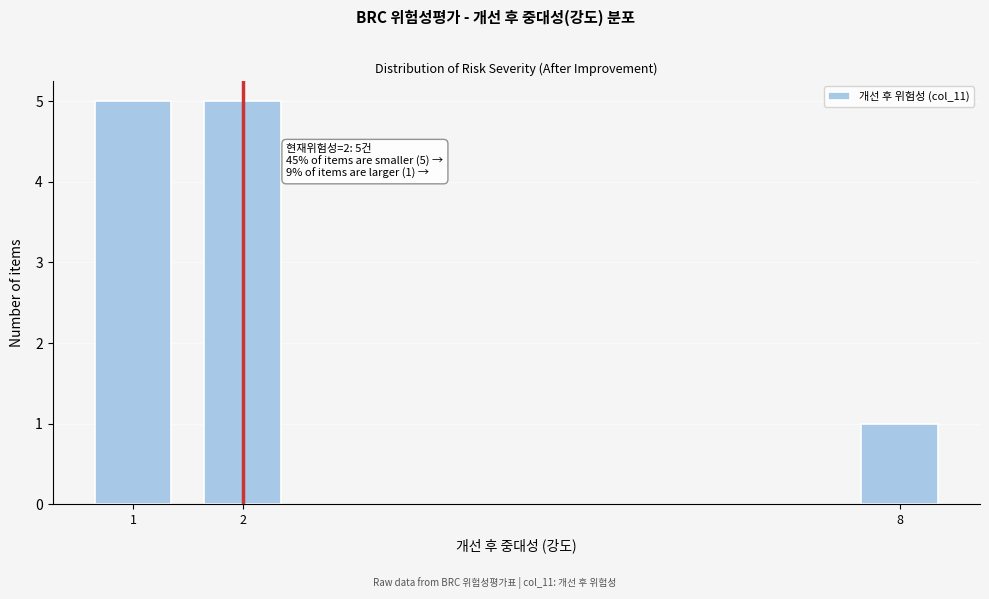

Reading left to right, transcribe all the data shown in this chart.

5	5	1